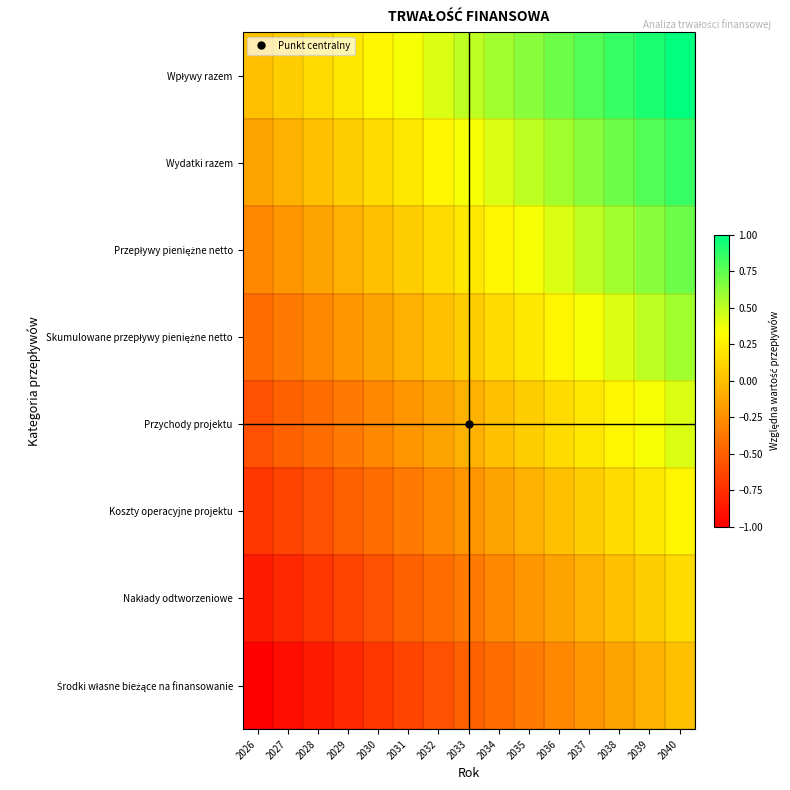

How many data points does each series have?

15